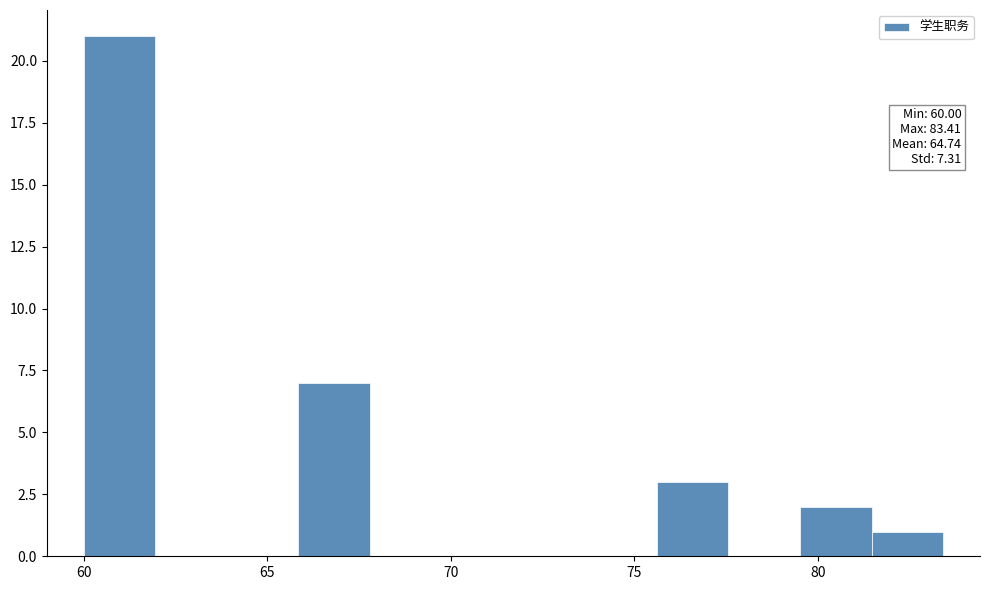

Around what value on the x-axis is the tallest bar? Give the approximate position of its centre, as read against the axis.

61.0